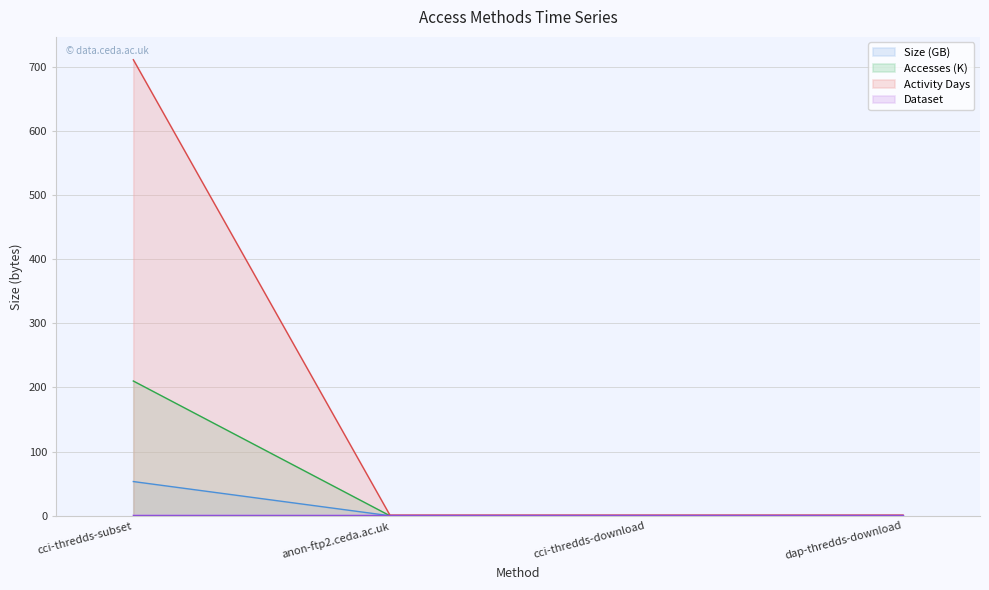

The value of Activity Days at cci-thredds-subset is 711.0. True or false?

True